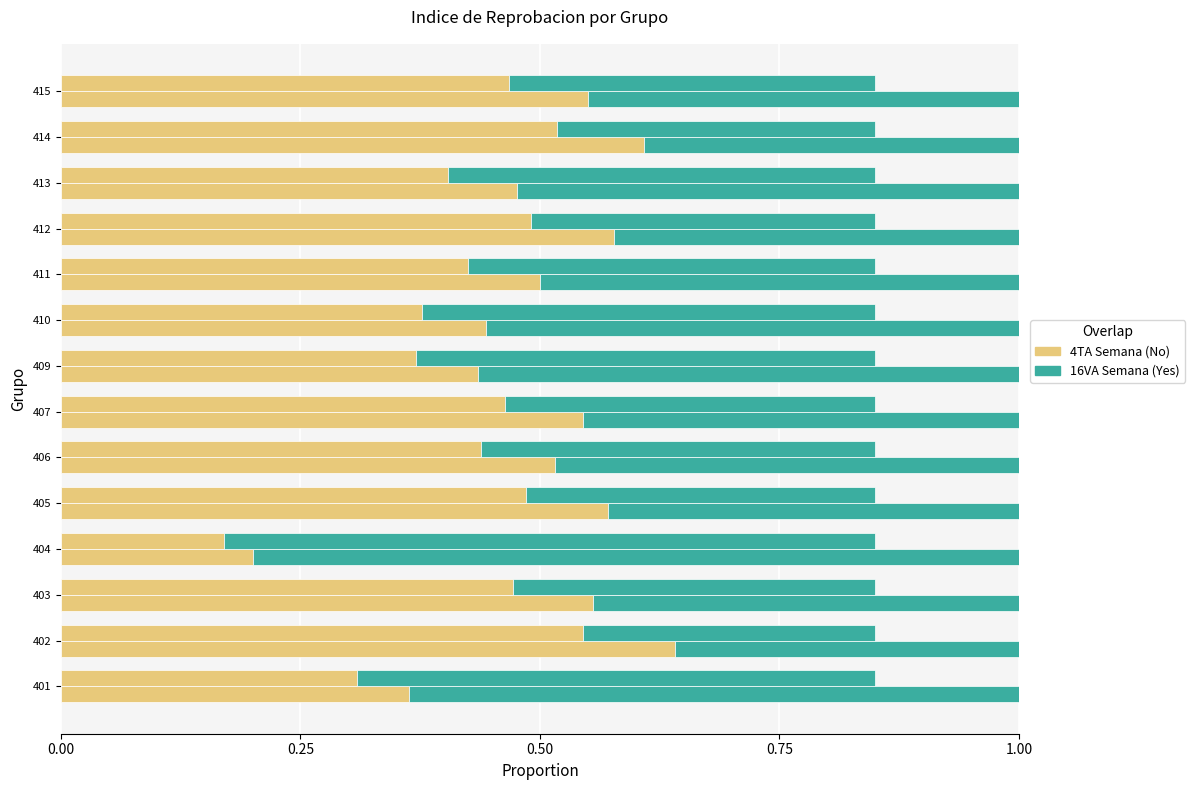

List the series in order of their overall mean, lowest first.

4TA SEMANA INDICE DE REPROBACION, 16VA SEMANA INDICE DE REPROBACION